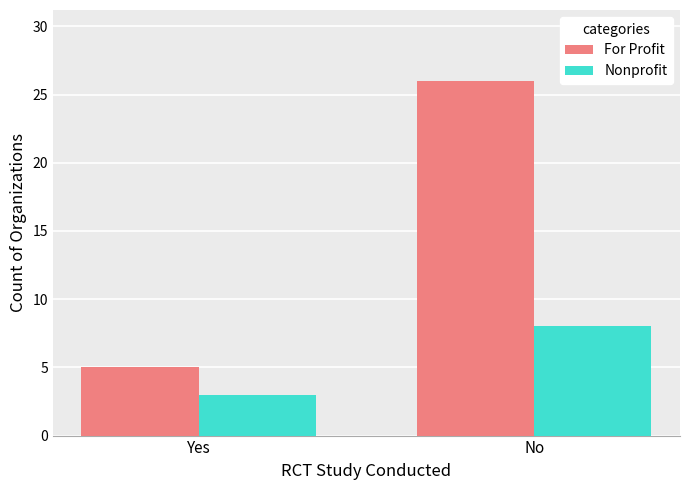

Which category has the highest value in the Nonprofit series?

No